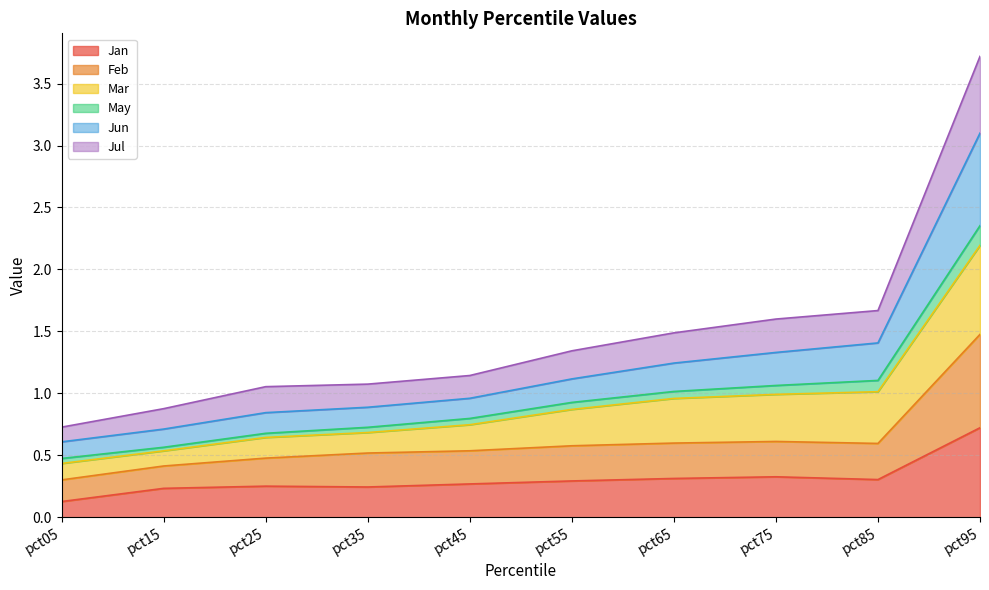

True or false: Feb and Jul cross at least once.

False